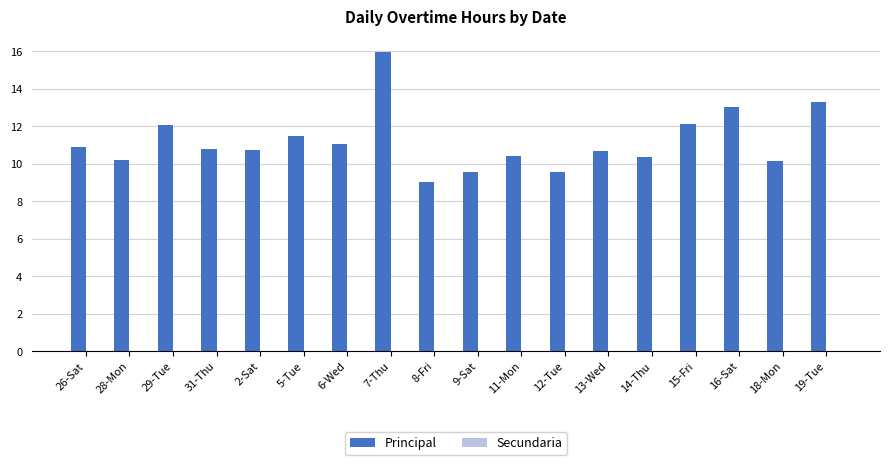

True or false: Principal has a value of 14.7 at 2-Sat.

False